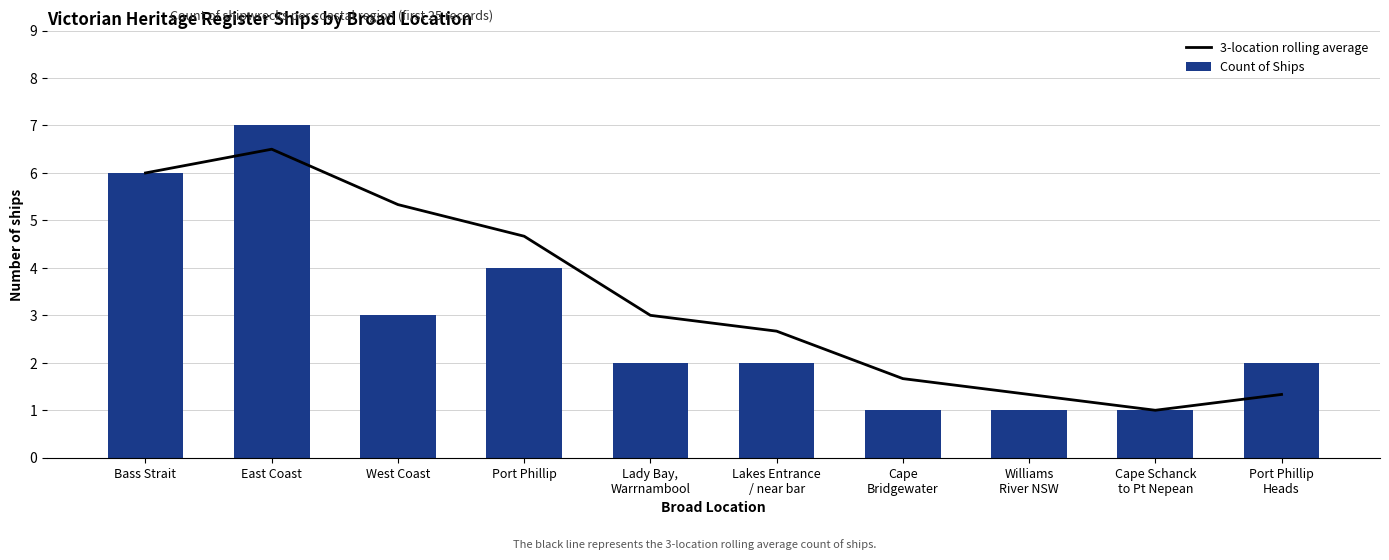

At which category is the sum across all series the highest?

East Coast